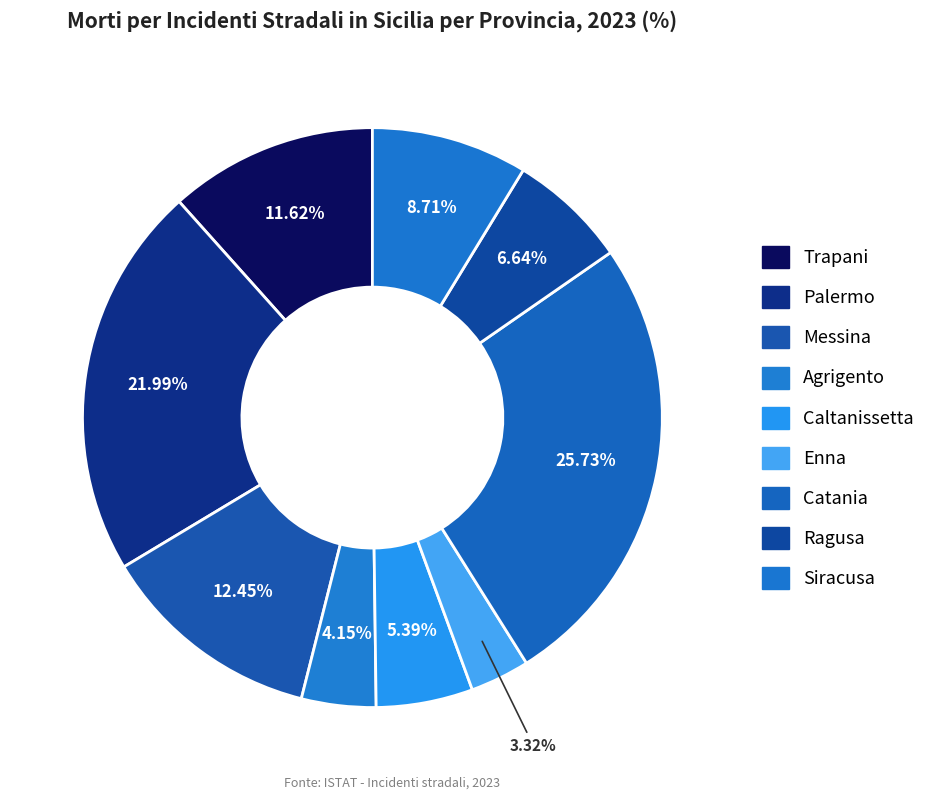

Approximately how many times larger is the value at Agrigento compared to Enna?

1.2